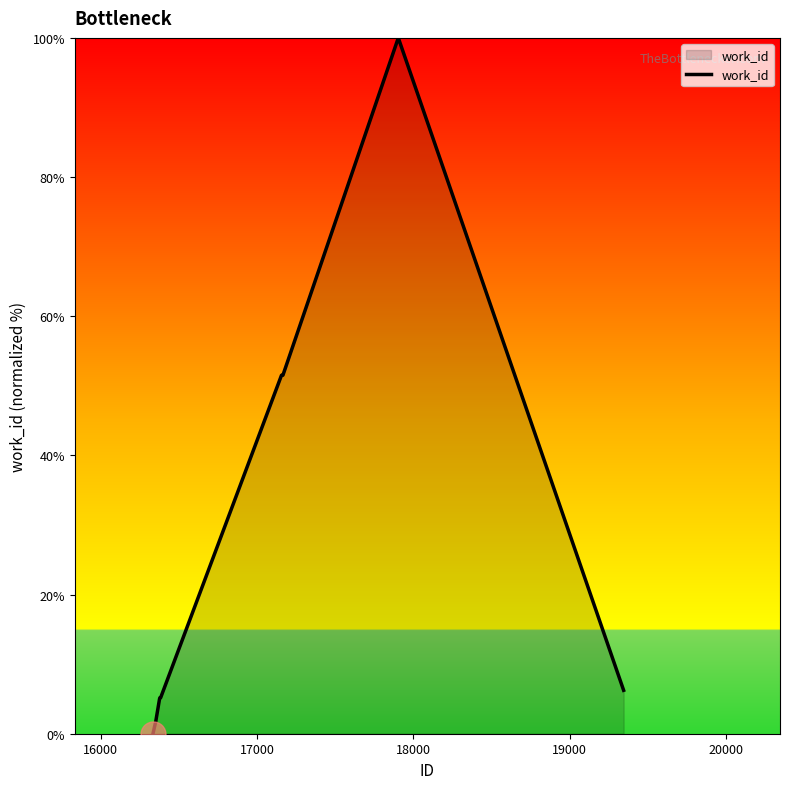

What is the maximum value shown in the chart?

100.0